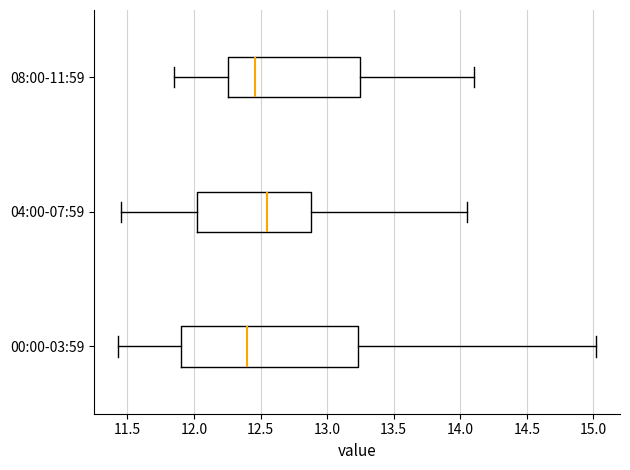

Reading bottom to top, read every box against the x-axis: the position of its median line, the range the box covers, and the ends of its whiskers. The values are not printed on the chart, so give them approximately, as read against the axis.

00:00-03:59: median 12.40, box 11.90 to 13.25, whiskers 11.45 to 15.00
04:00-07:59: median 12.55, box 12.00 to 12.90, whiskers 11.45 to 14.05
08:00-11:59: median 12.45, box 12.25 to 13.25, whiskers 11.85 to 14.10